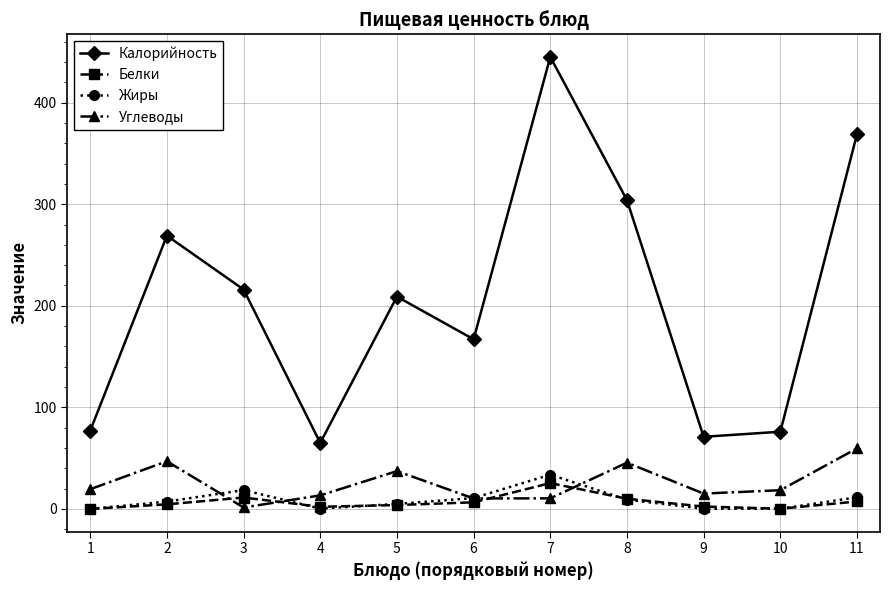

How many lines are shown in the chart?

4